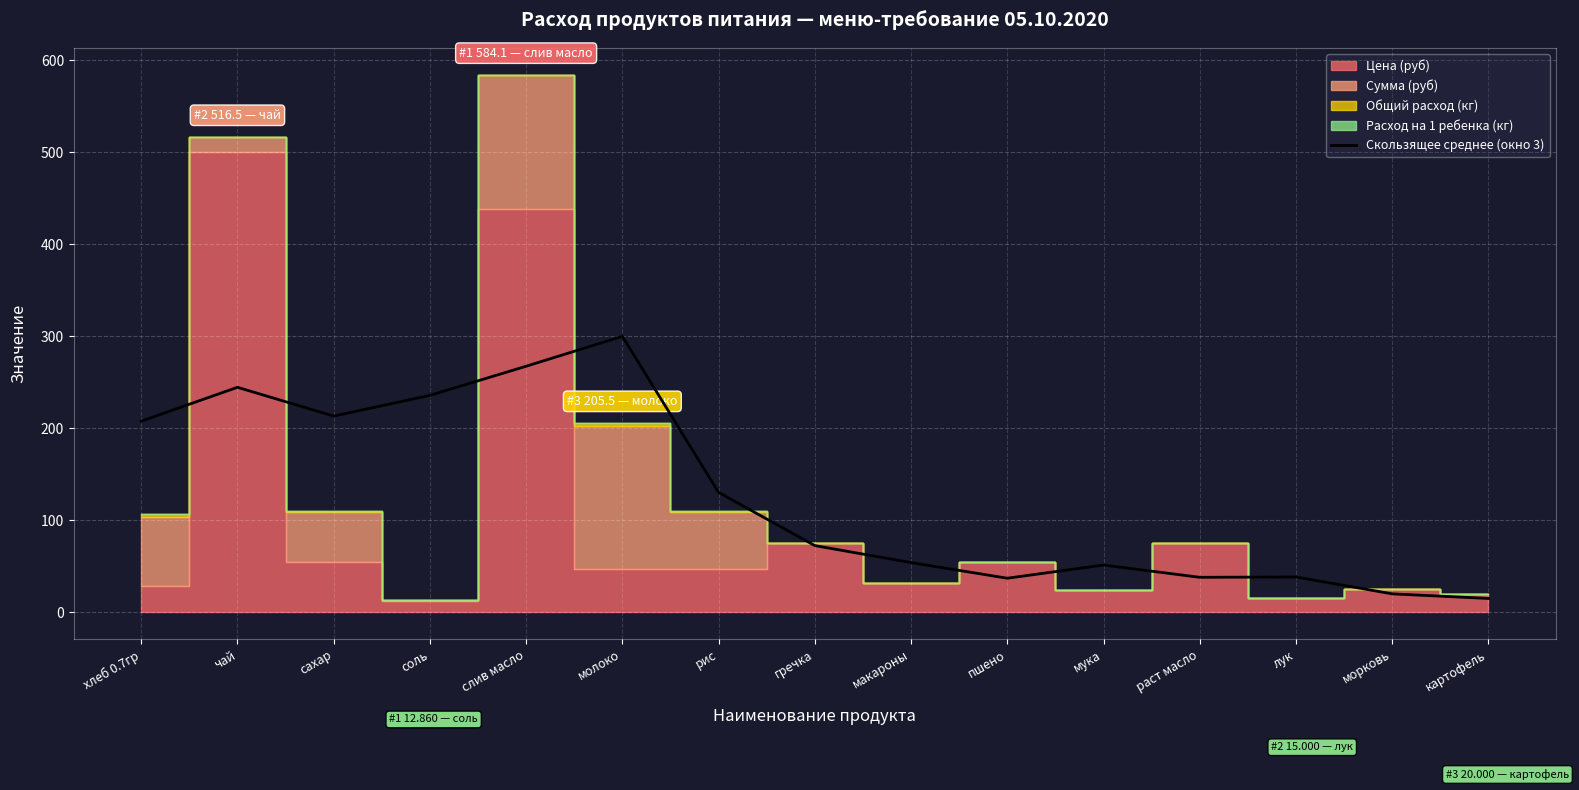

What is the average value?

128.4